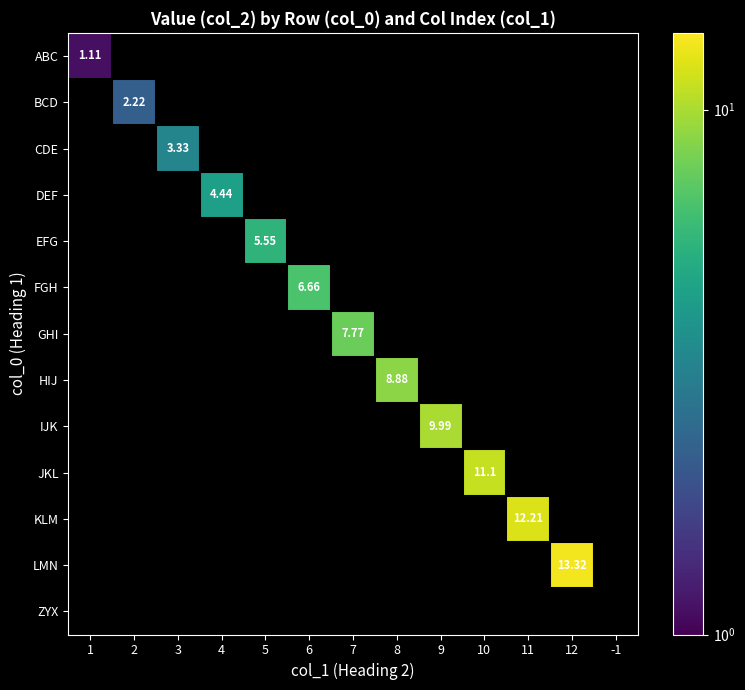

At how many categories does at least one series exceed 9?

4